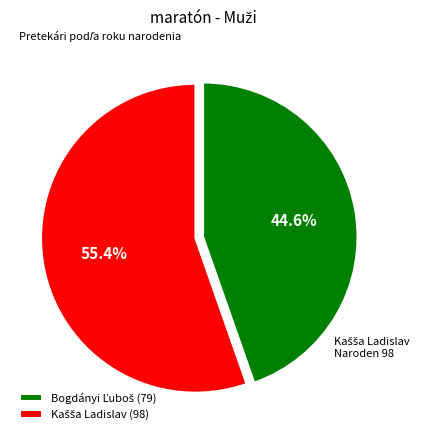

Is there a majority slice in this chart?

Yes